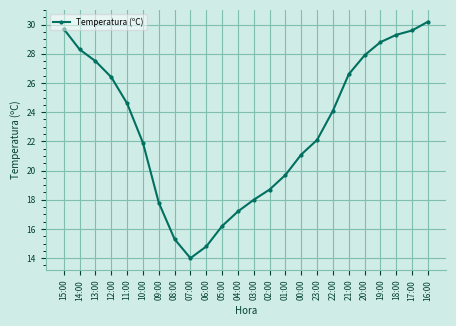

Reading left to right, list all the values displayed in this chart.

29.7	28.3	27.5	26.4	24.6	21.9	17.8	15.3	14.0	14.8	16.2	17.2	18.0	18.7	19.7	21.1	22.1	24.1	26.6	27.9	28.8	29.3	29.6	30.2